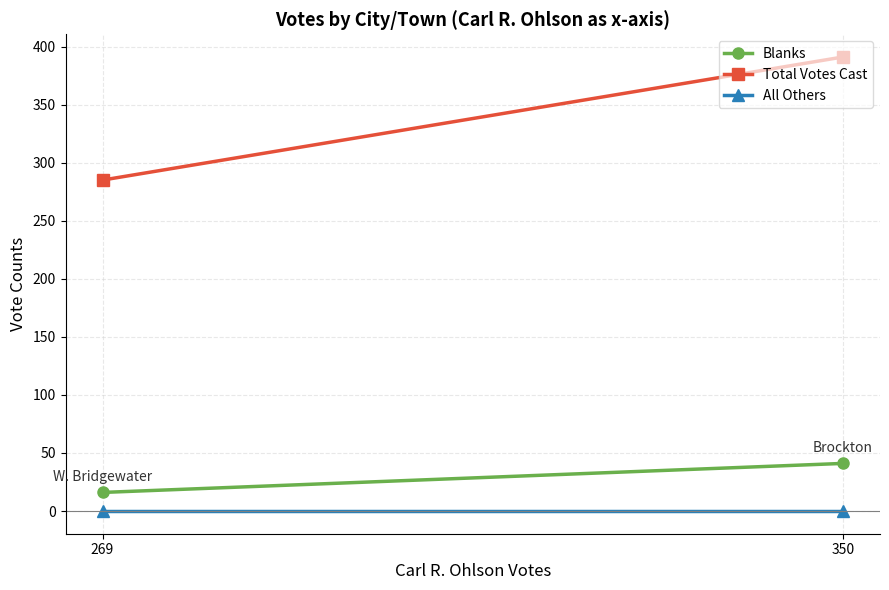

What is the value of the Total Votes Cast point at the 2nd from the left?

285